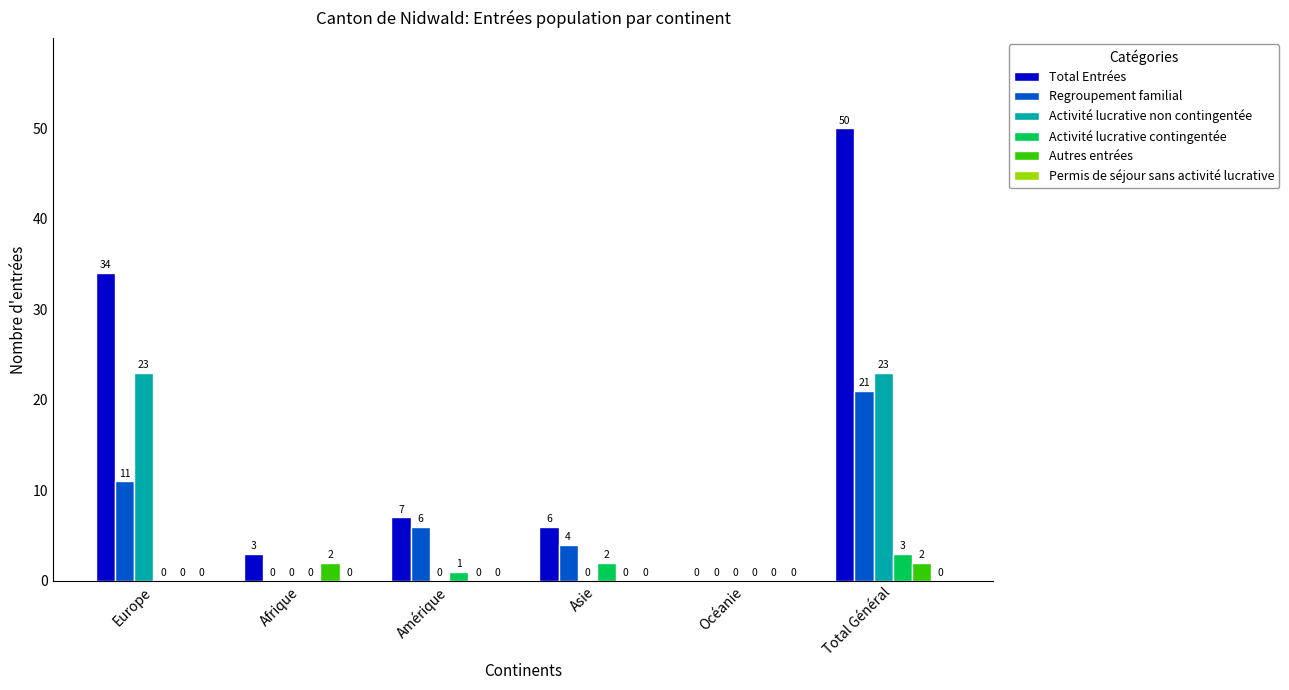

What is the spread (max minus min) of values at Total Général?

48